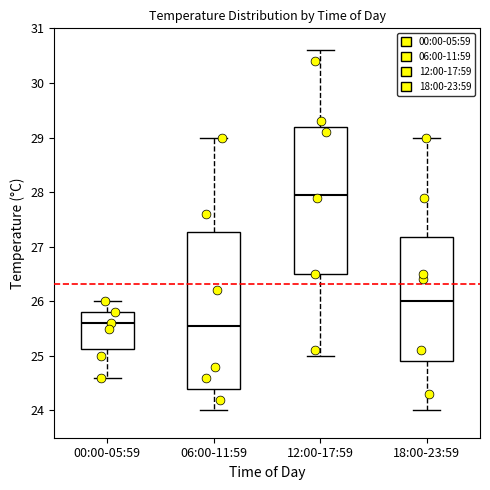

Which box is the tallest, from its lower edge to its upper edge?

06:00-11:59